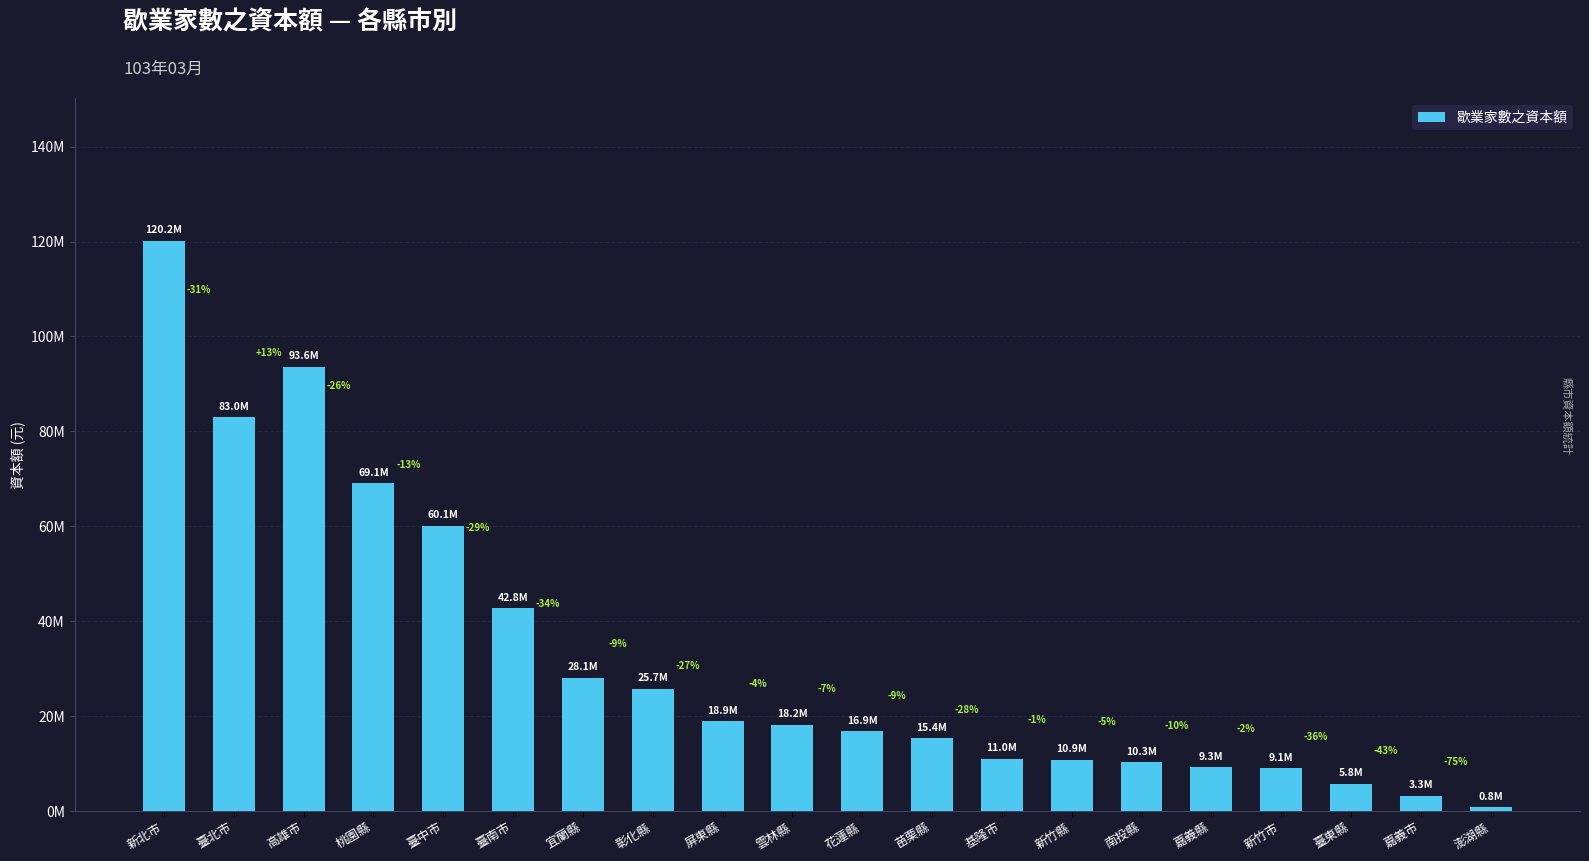

Does the chart contain any negative values?

No